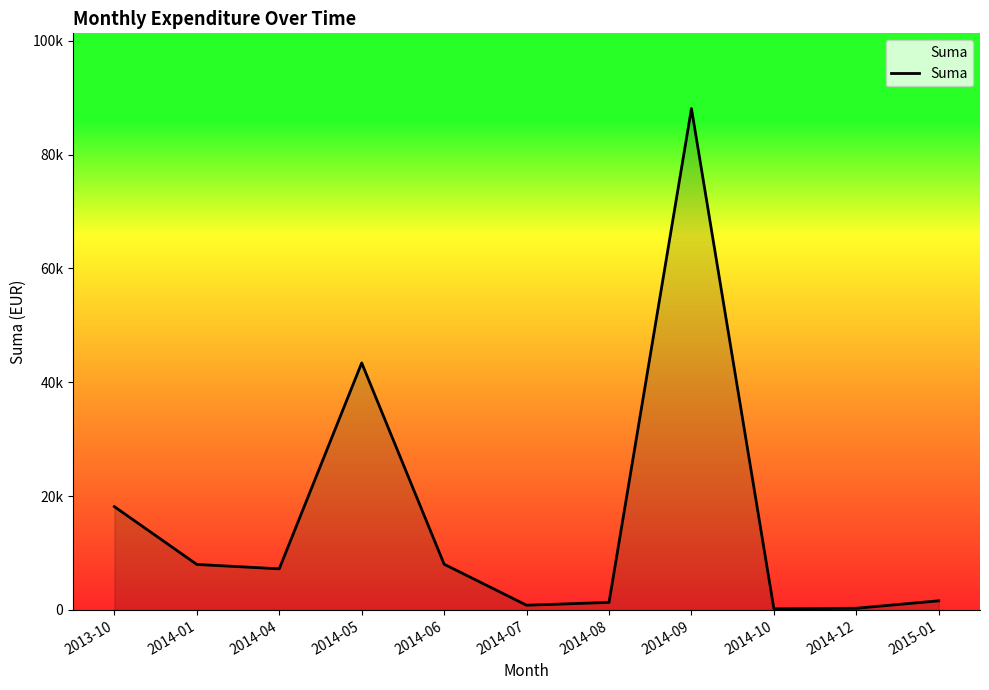

Does the chart have visible grid lines?

No